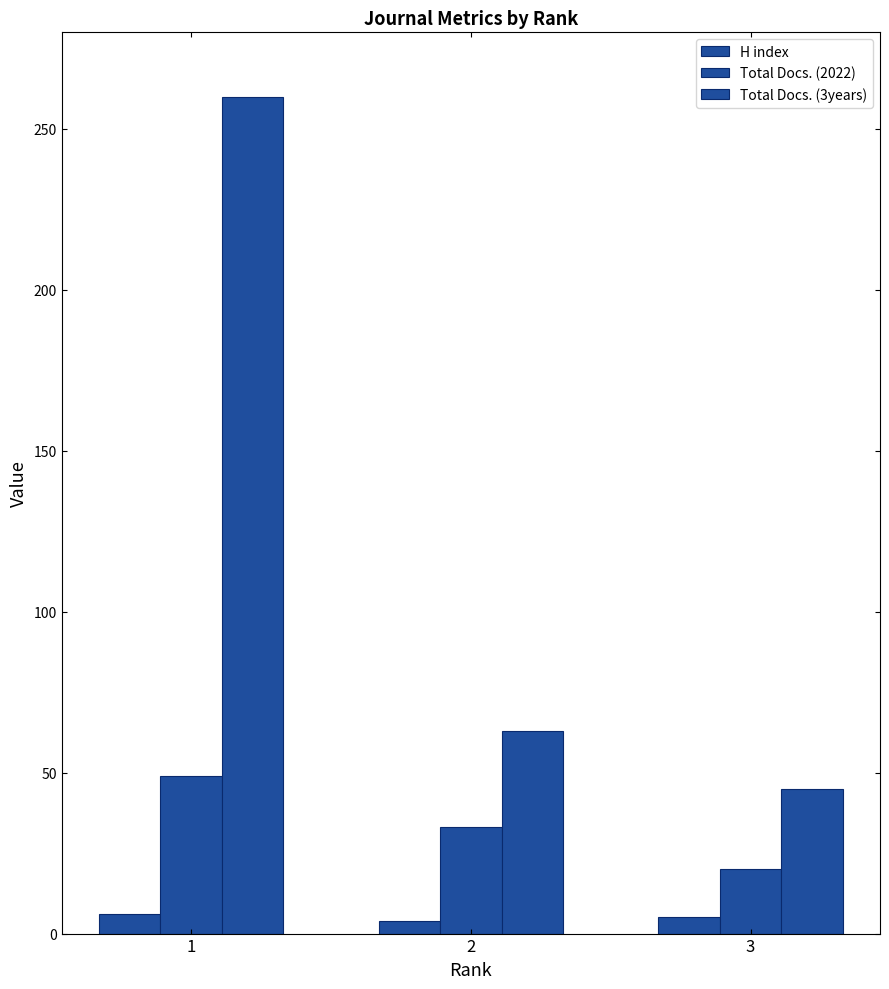

How many bars are there in each group?

3